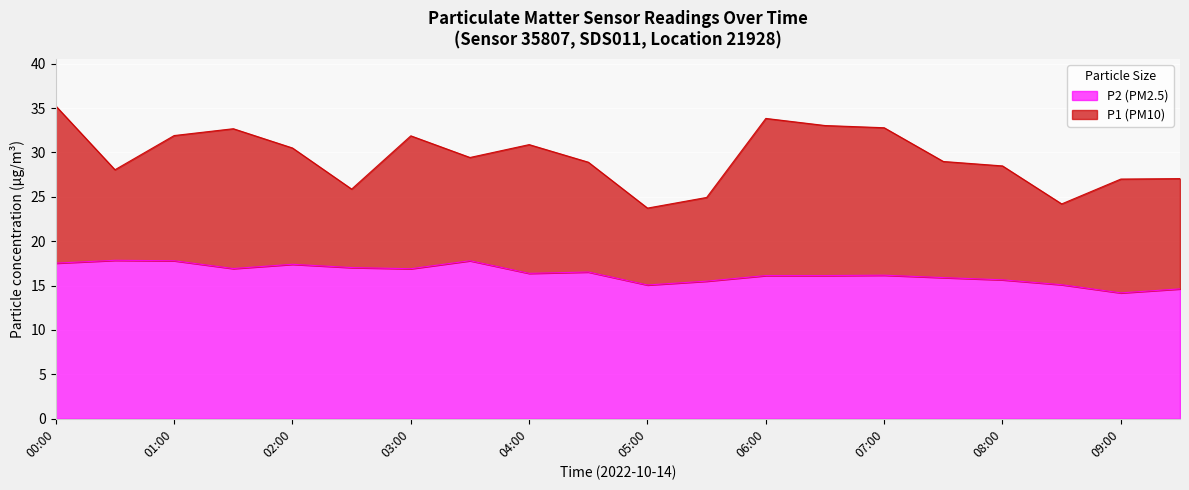

What is the label of the 12th point from the left?

05:30